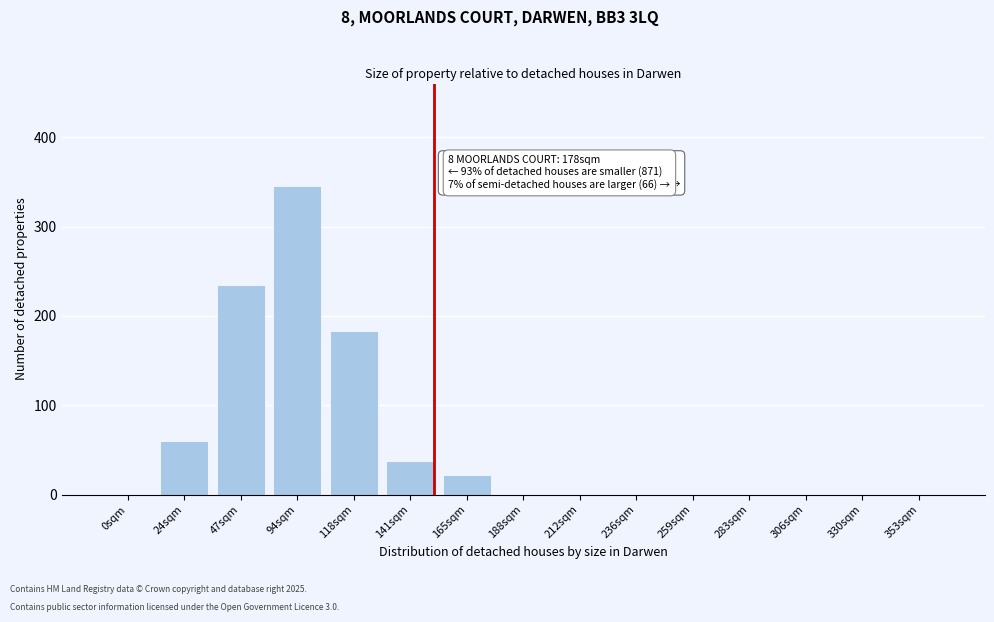

Reading left to right, list all the values displayed in this chart.

0sqm=0	24sqm=60	47sqm=235	94sqm=345	118sqm=183	141sqm=38	165sqm=22	188sqm=0	212sqm=0	236sqm=0	259sqm=0	283sqm=0	306sqm=0	330sqm=0	353sqm=0